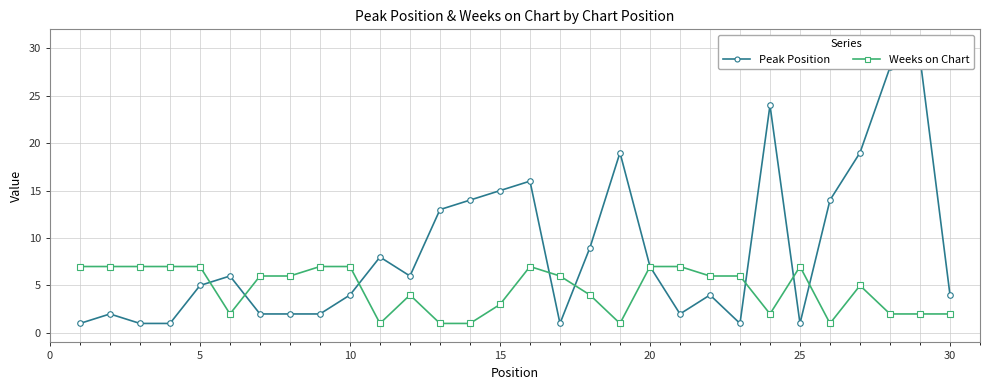

Which series has the largest total across all categories?

Peak Position